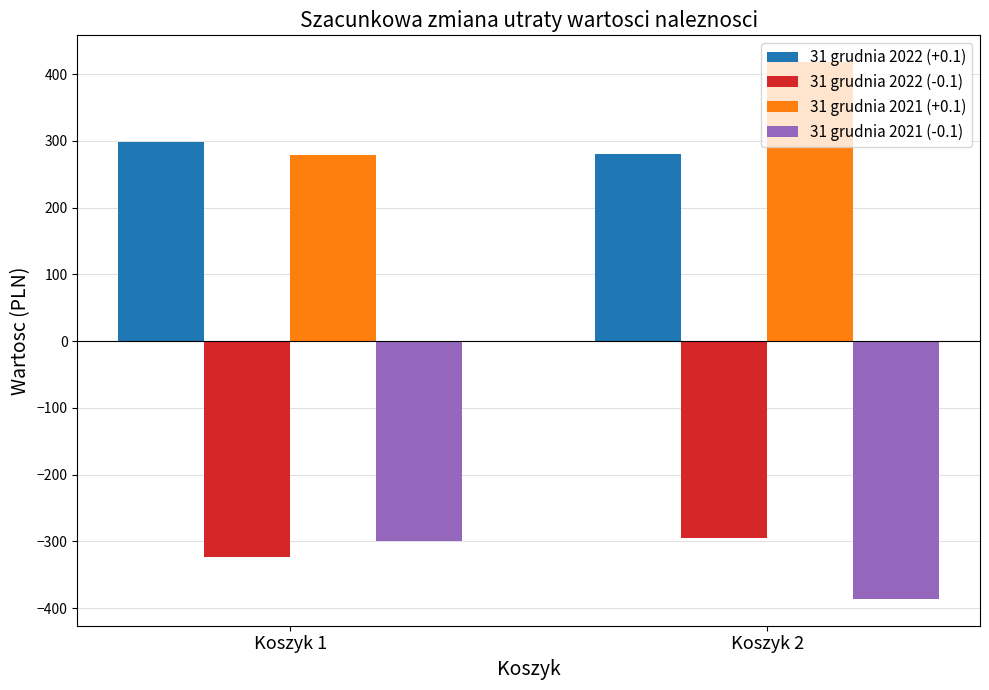

How many categories are shown in the chart?

2